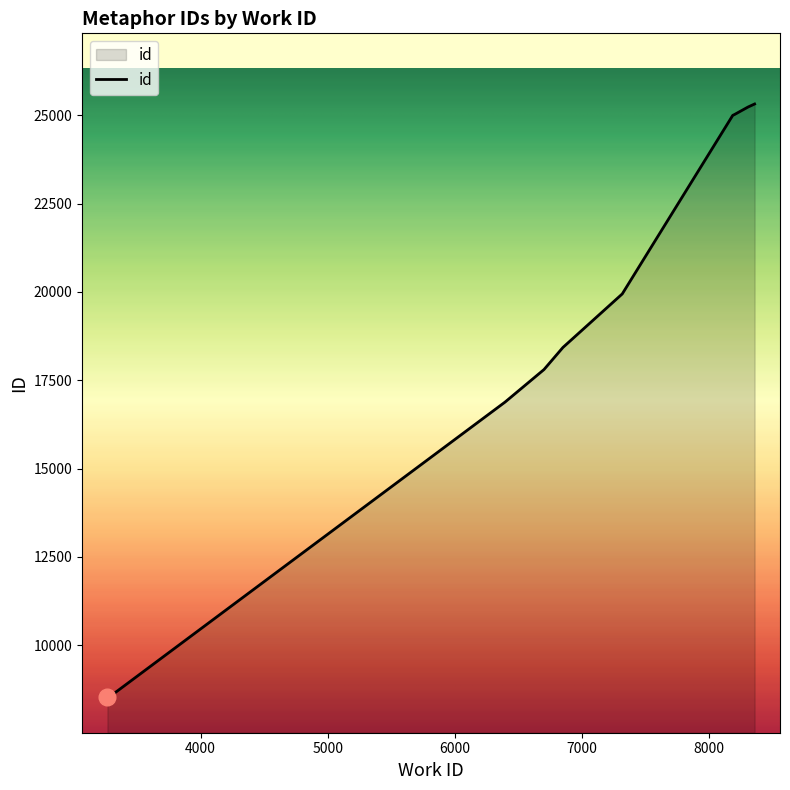

What is the difference between the maximum and minimum values?

16794